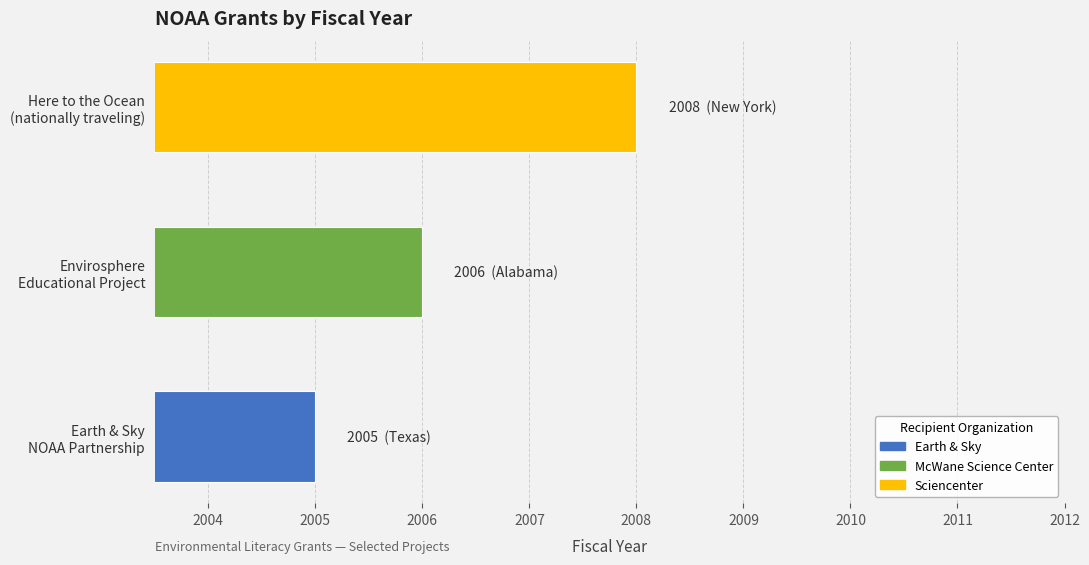

What is the greatest value displayed?

2008